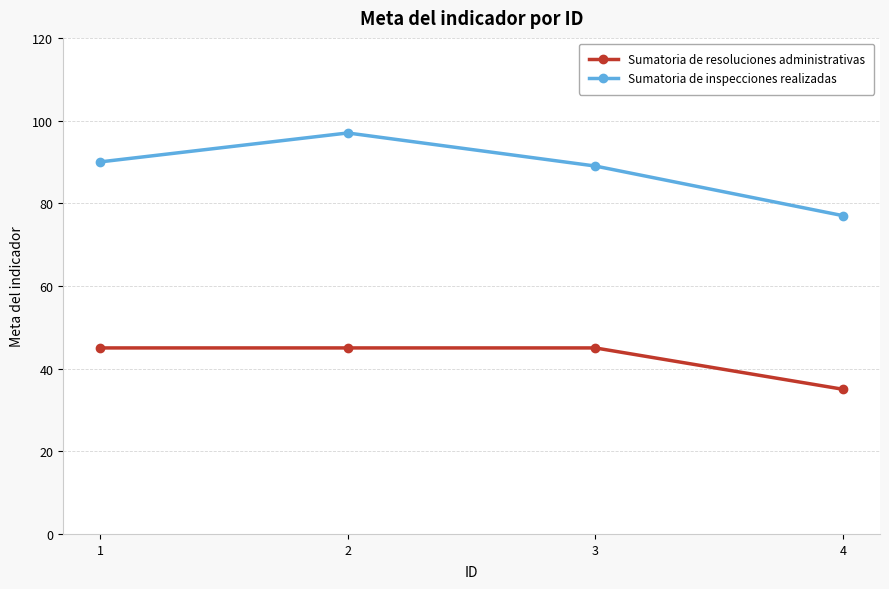

What is the value of the Sumatoria de resoluciones administrativas point at the 2nd from the left?

45